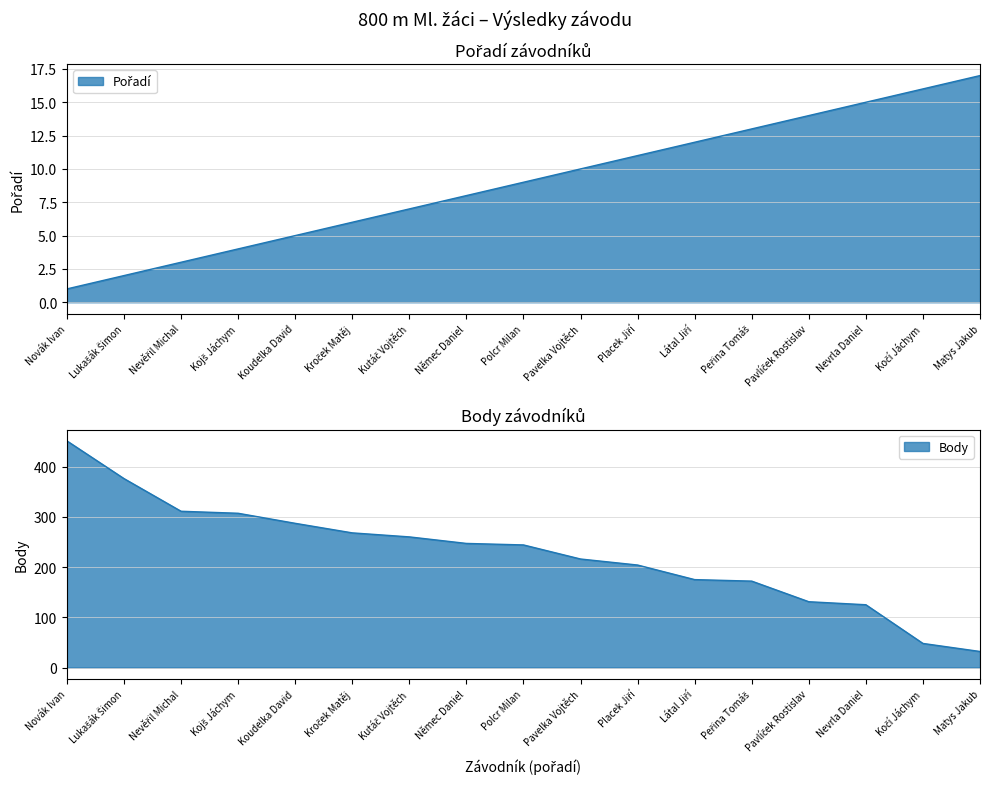

How many lines are shown in the chart?

2